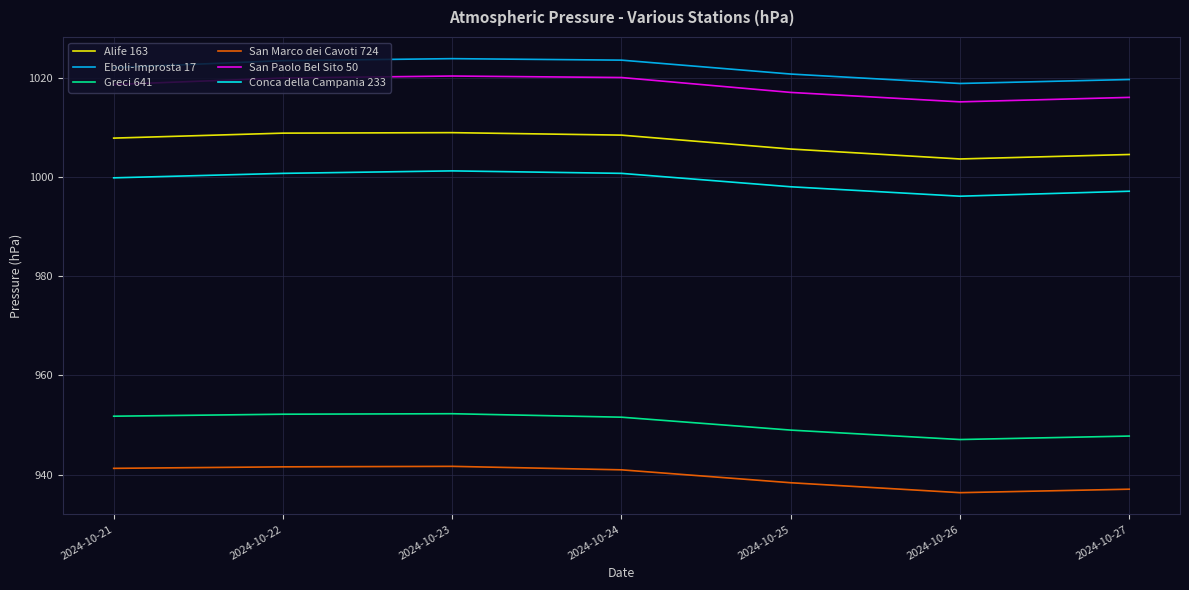

At which label is Greci 641 closest to 949?

2024-10-25